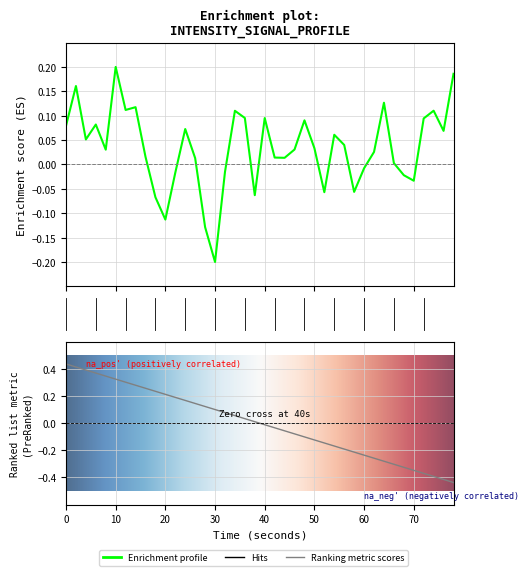

Where is the first local minimum?

20